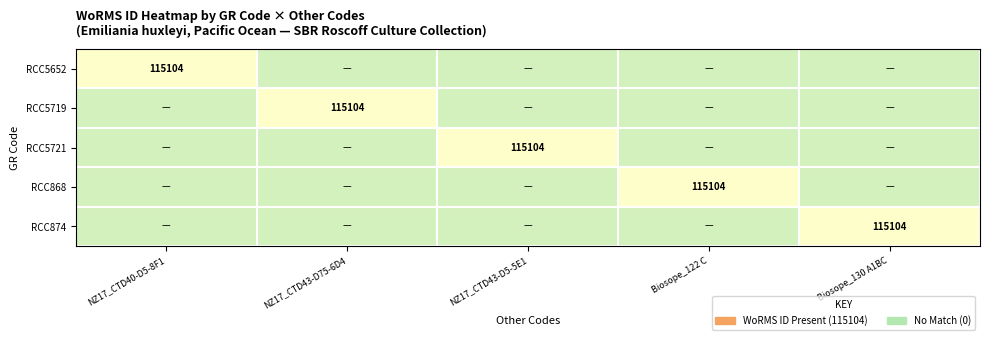

The RCC5652 series shows 115104 at NZ17_CTD40-D5-8F1. True or false?

True